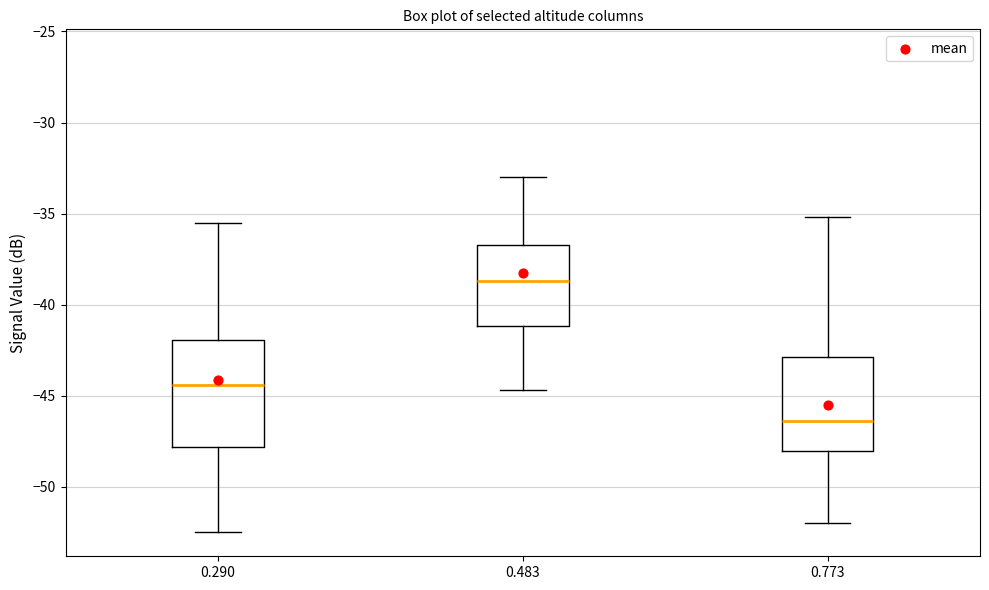

Which box is the tallest, from its lower edge to its upper edge?

0.290